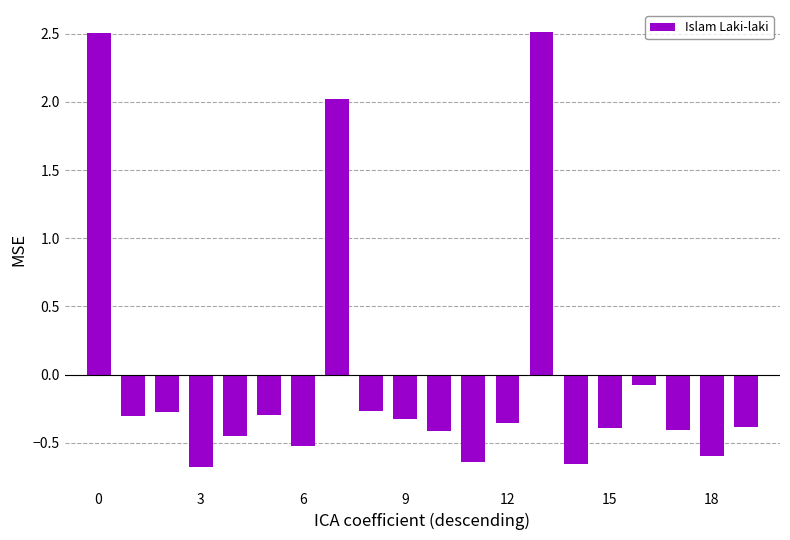

What is the difference between the maximum and minimum values?

3.2